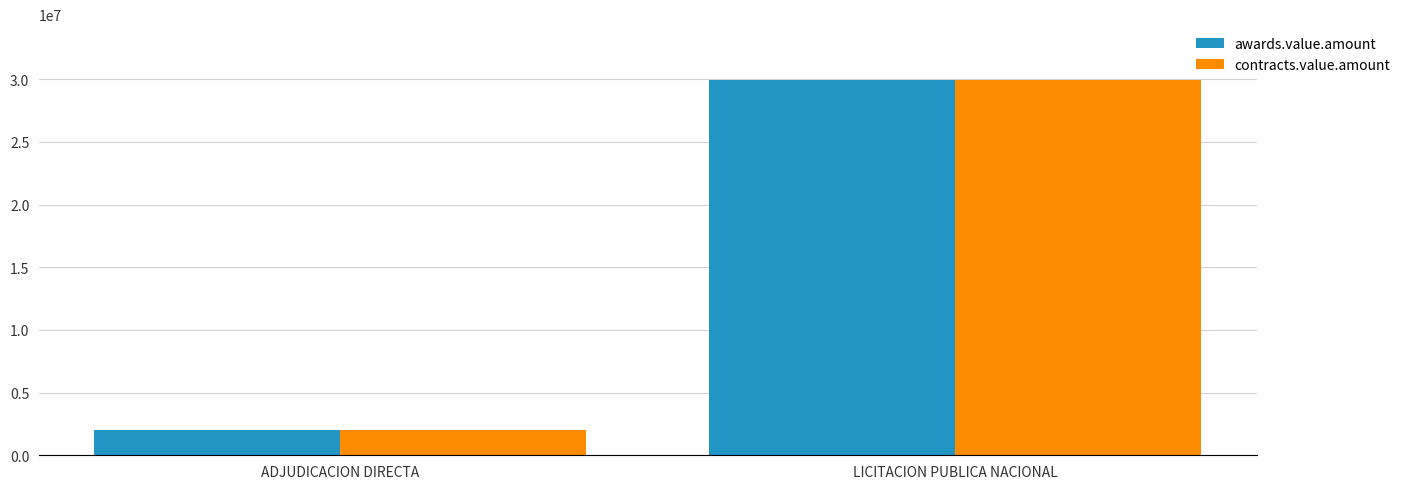

What is the minimum value for contracts.value.amount?

2052759.1